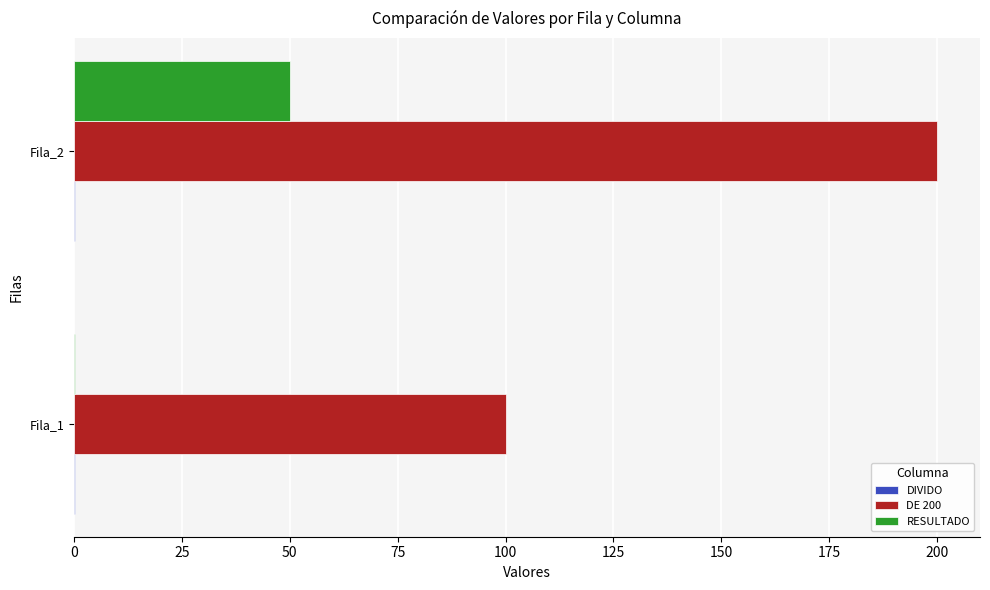

At which label is RESULTADO closest to 25?

Fila_1